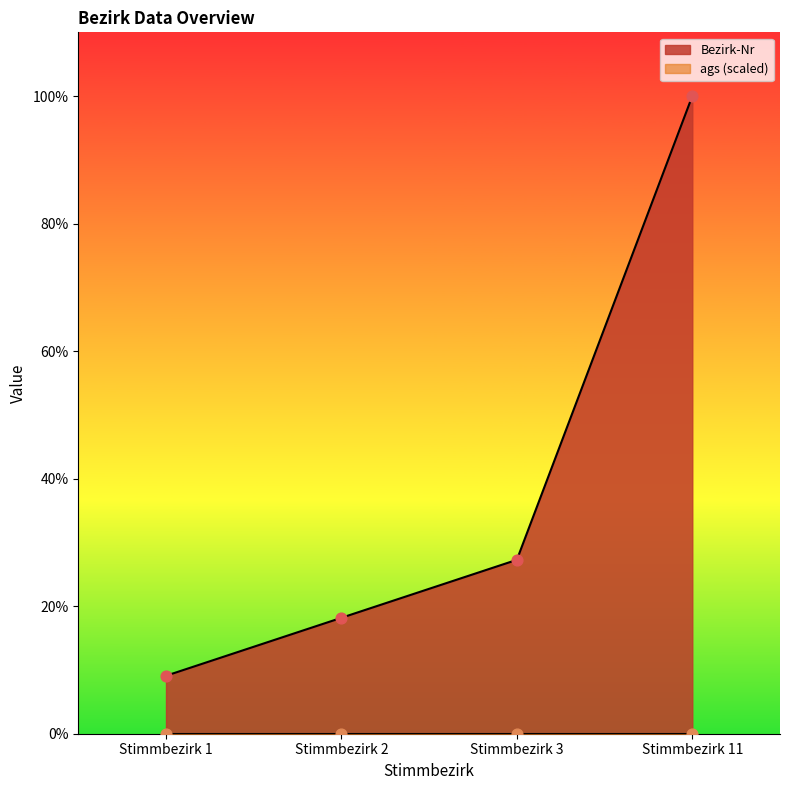

Which has a higher value, Stimmbezirk 2 or Stimmbezirk 1?

Stimmbezirk 2